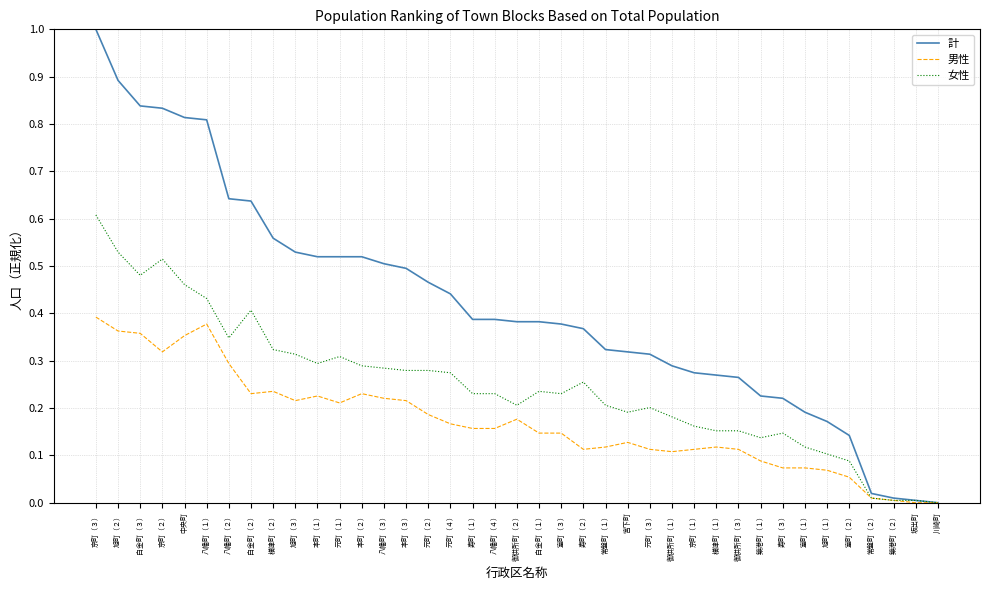

Which category has the highest value in the 女性 series?

京町（３）